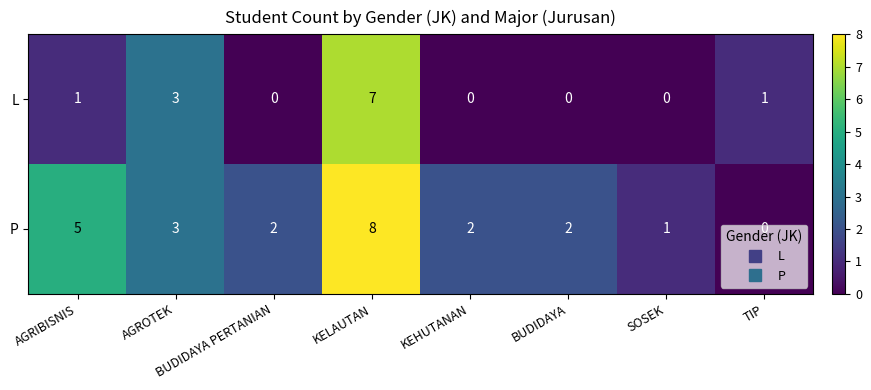

How many data points does each series have?

8